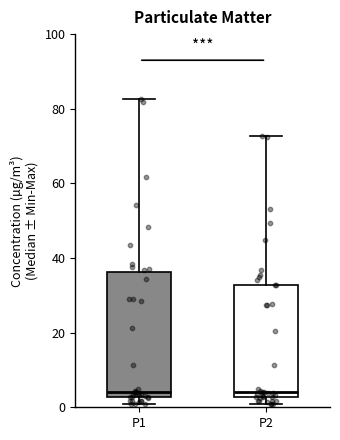

Which box is the tallest, from its lower edge to its upper edge?

P1